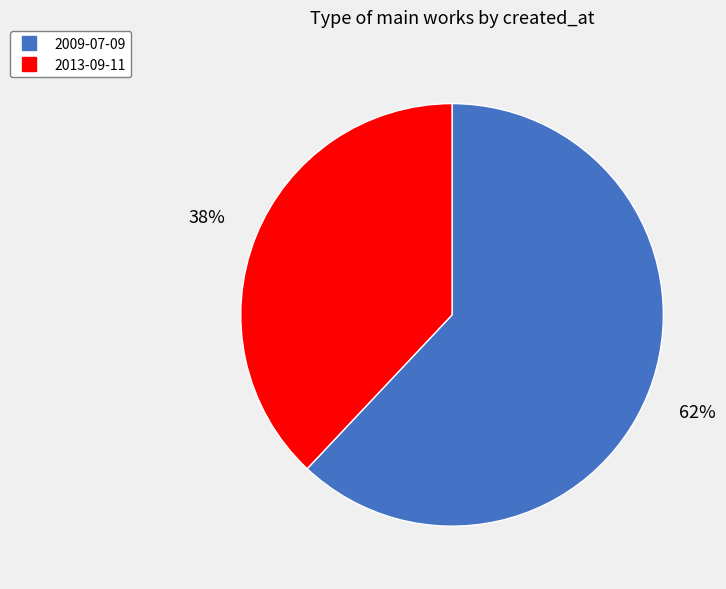

Which slice represents more than half of the pie?

2009-07-09